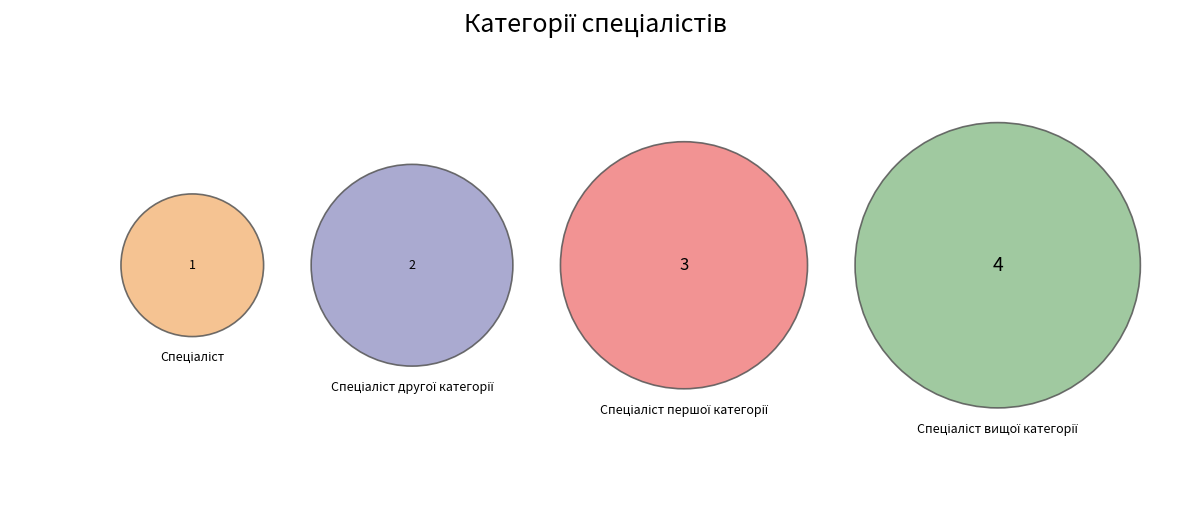

To the nearest percent, what is the combined percentage of Спеціаліст першої категорії and Спеціаліст другої категорії?

50%